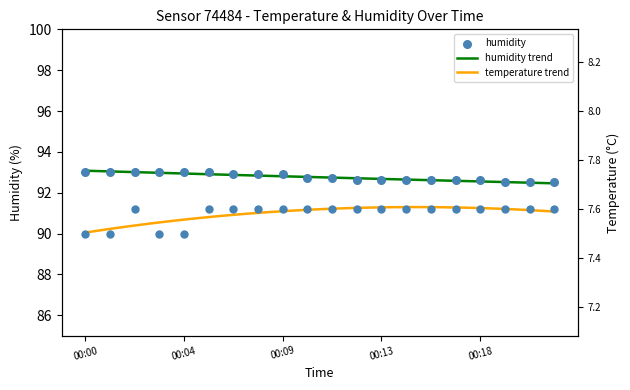

At which category is the sum across all series the highest?

00:02